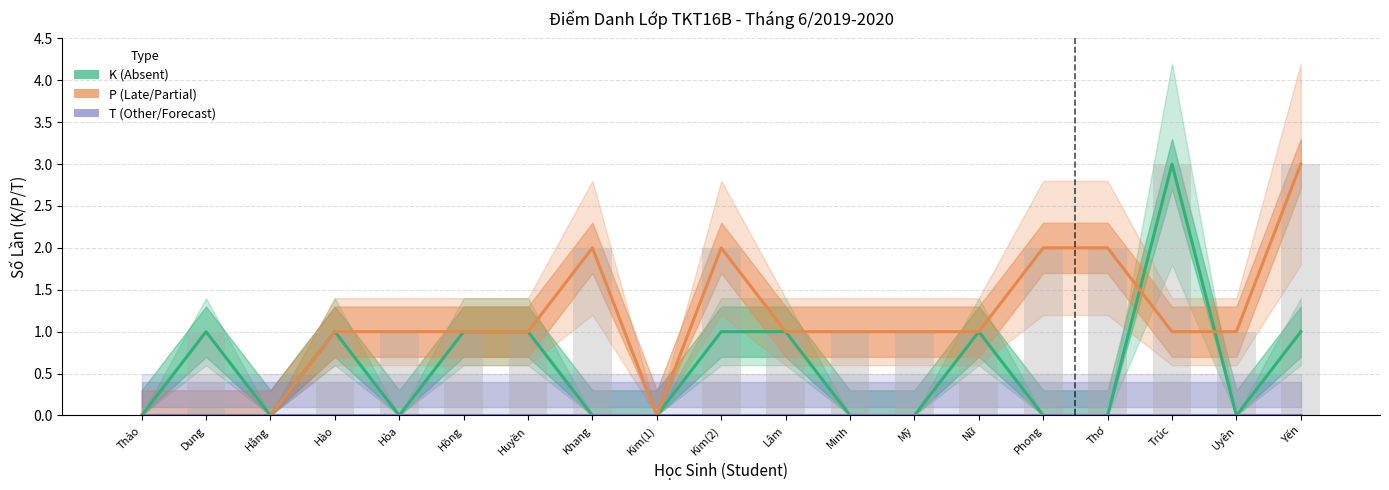

Rank the categories by K (Absent) value from highest to lowest.

Trúc, Dung, Hào, Hồng, Huyền, Kim(2), Lâm, Nữ, Yến, Thảo, Hằng, Hòa, Khang, Kim(1), Minh, Mỹ, Phong, Thơ, Uyên